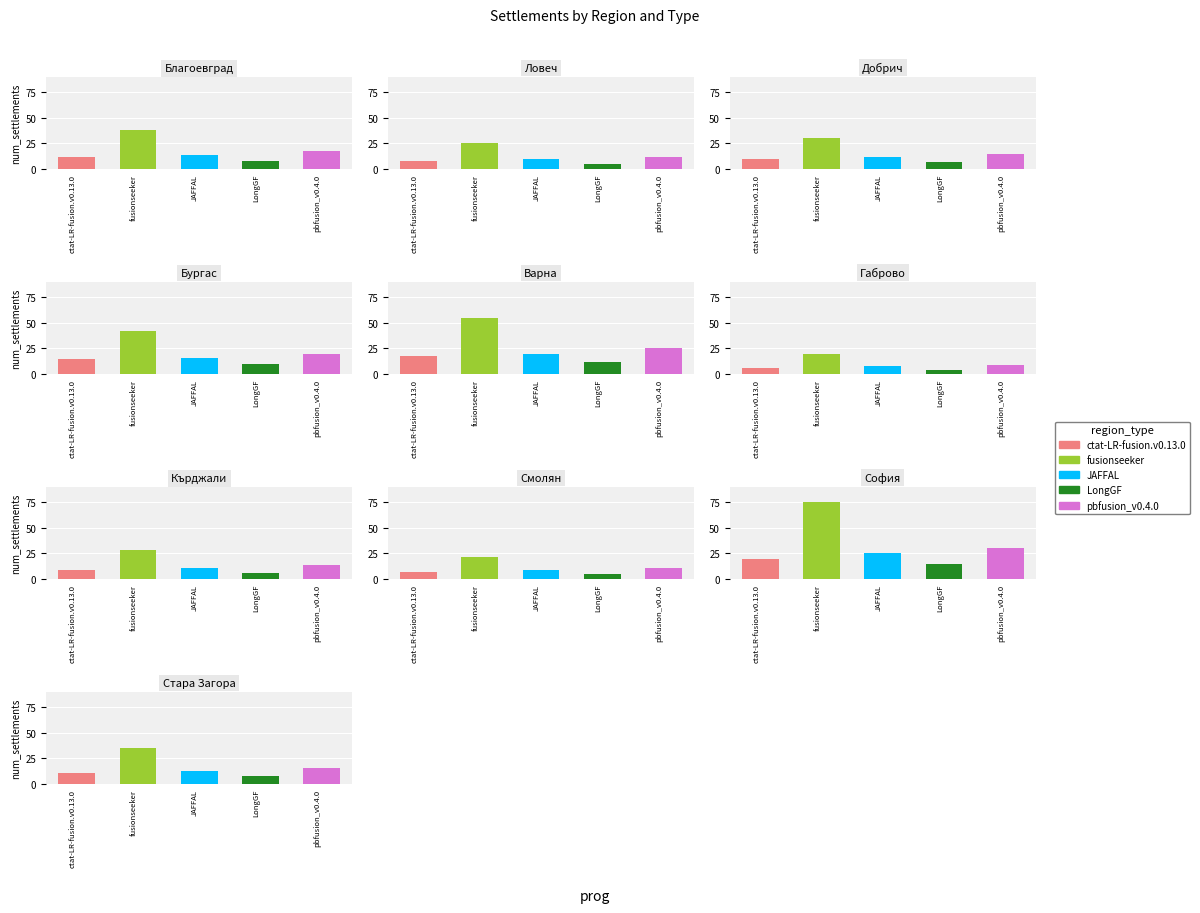

What is the difference between the maximum and second lowest values in the pbfusion_v0.4.0 series?

19